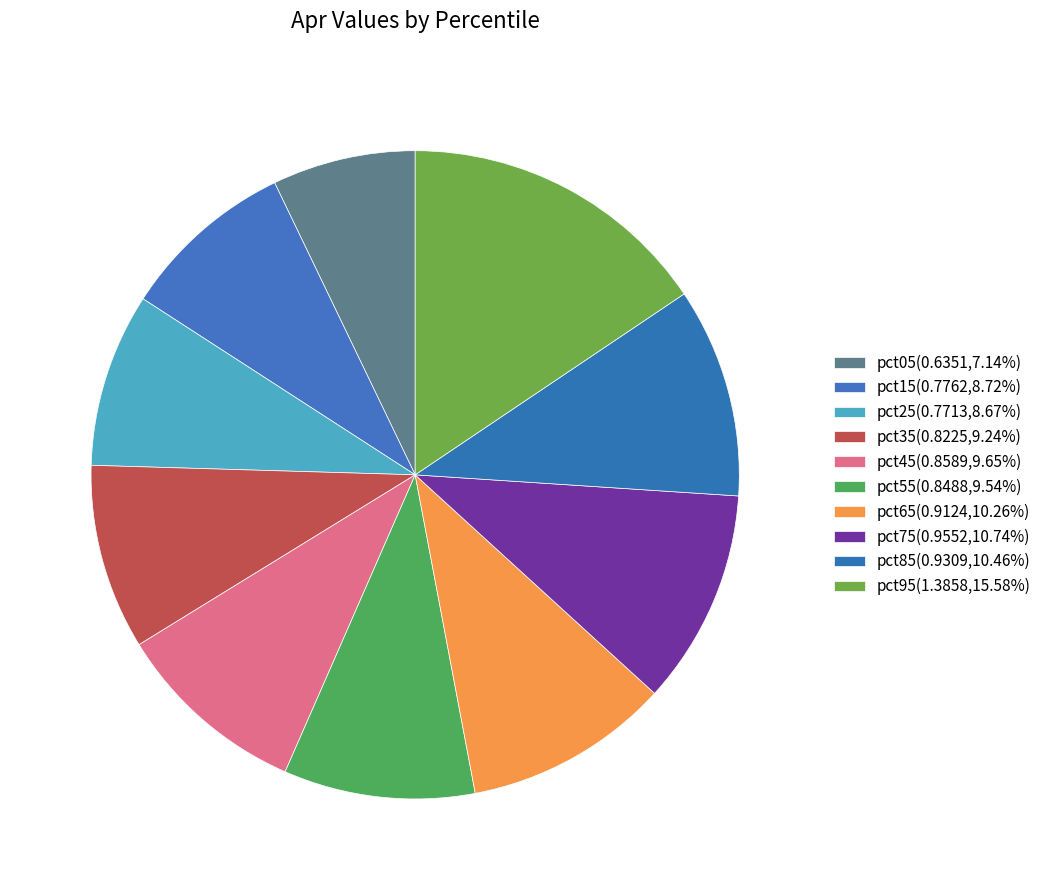

To the nearest percent, what is the average slice percentage?

10%